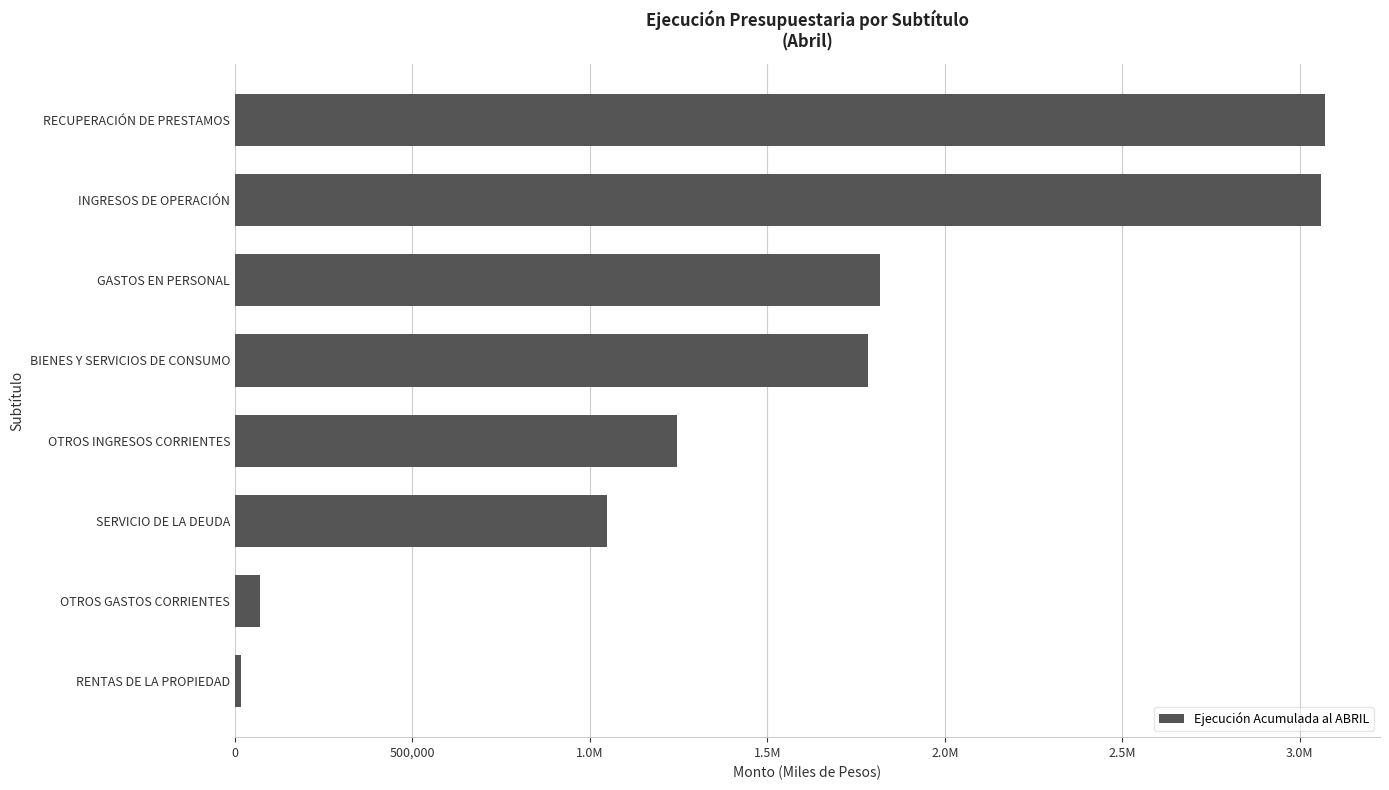

What is the greatest value displayed?

3072087